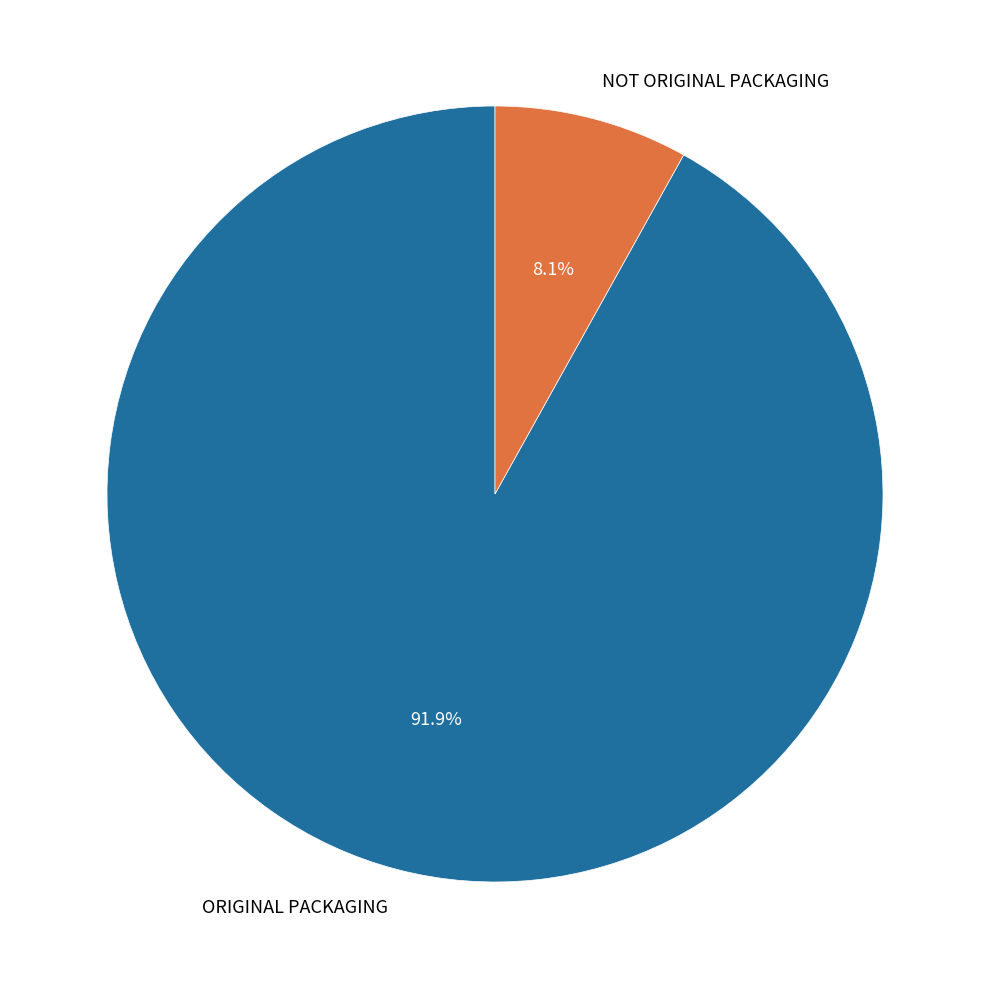

Which slice is the largest?

ORIGINAL PACKAGING